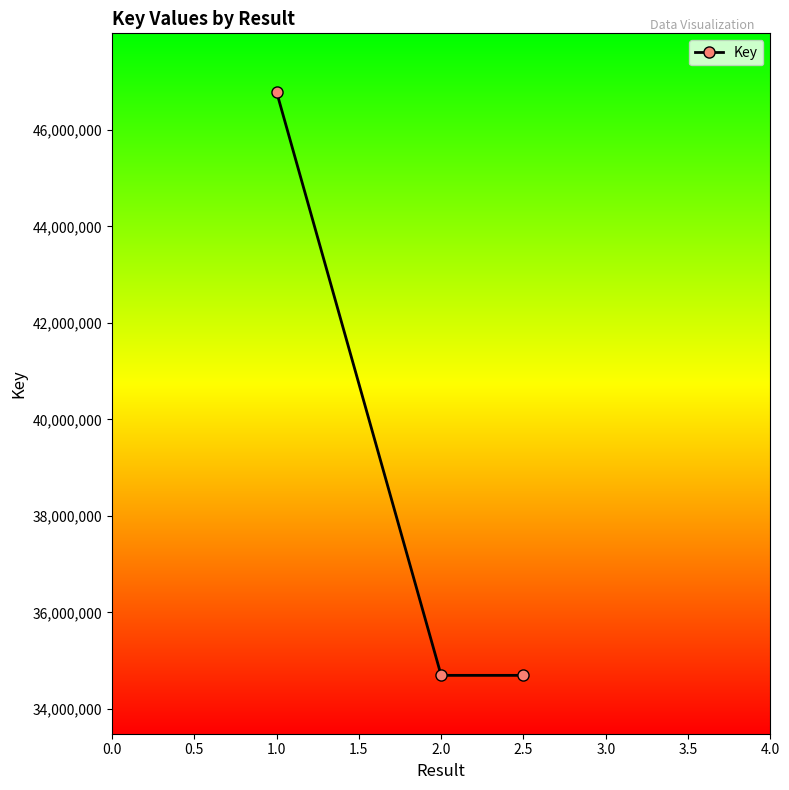

Is this an area chart (filled region under the line)?

No